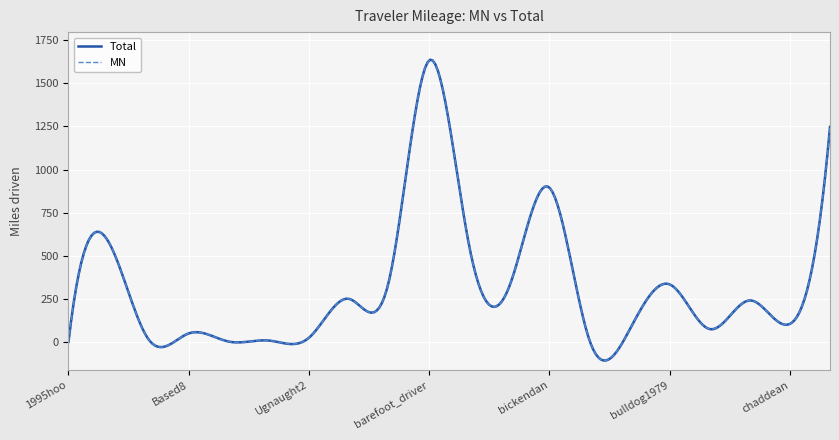

True or false: MN and Total intersect in this chart.

False